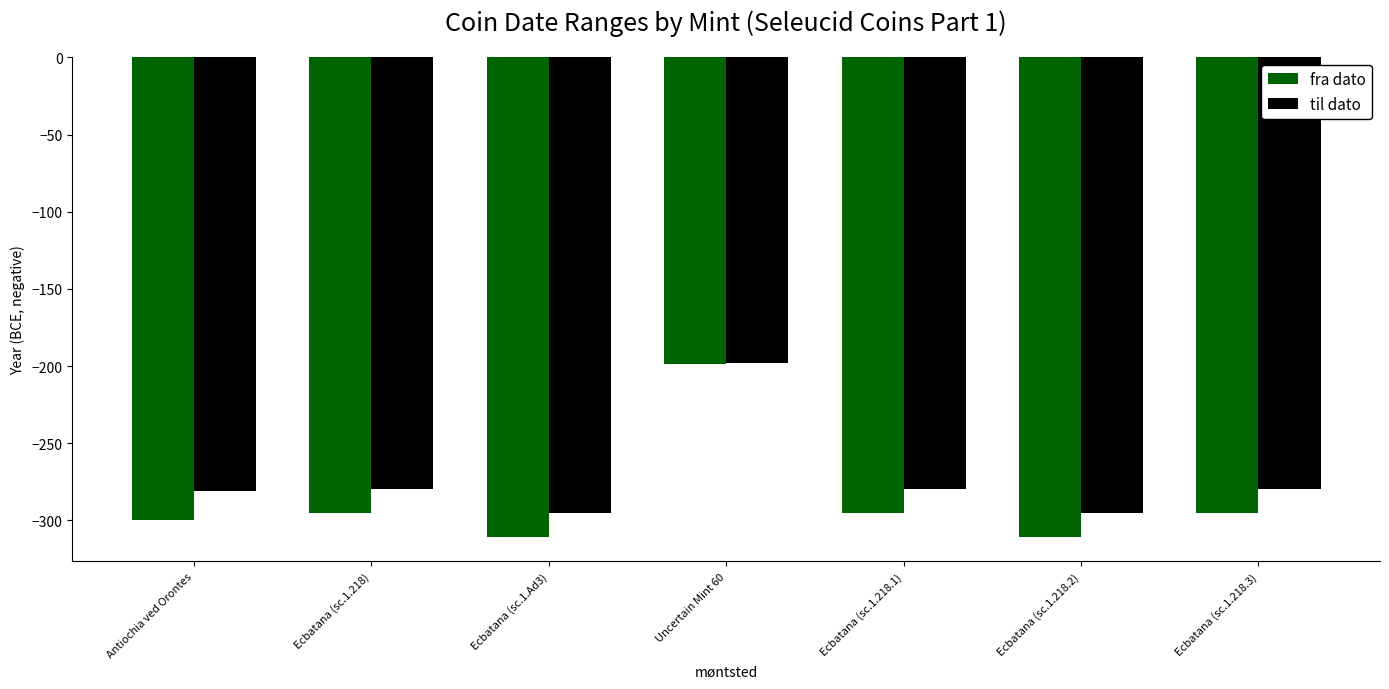

How many data points in til dato are above -280?

1